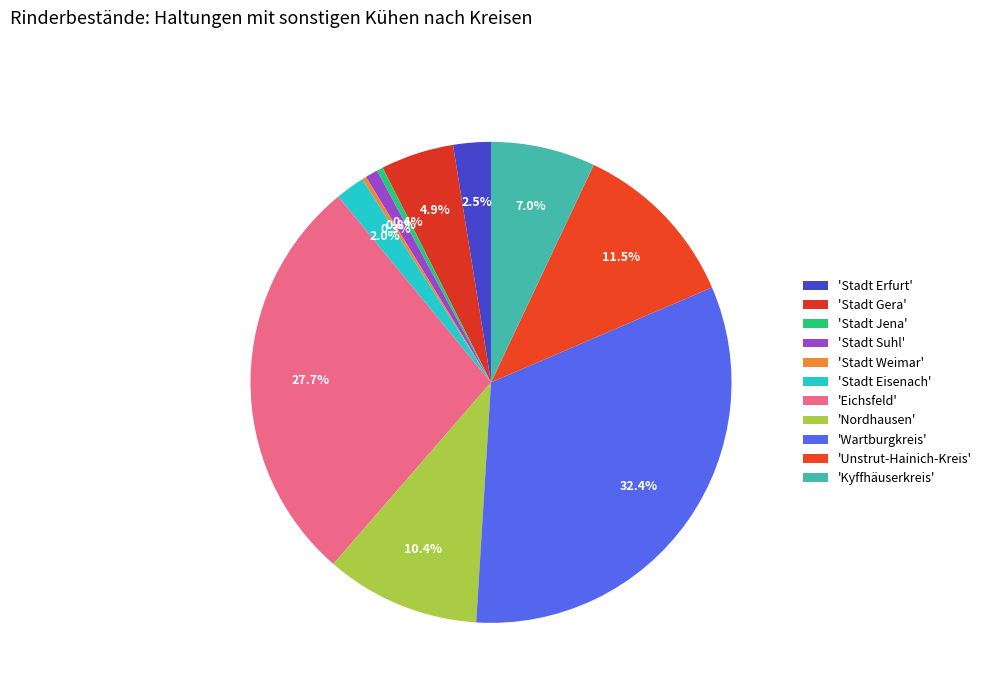

How many slices are in this pie chart?

11